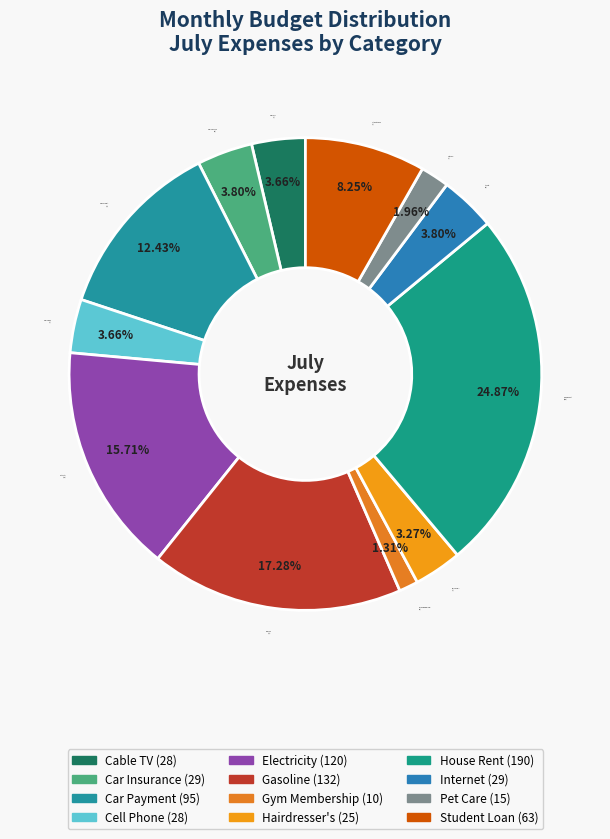

Does Electricity represent more than half of the total?

No